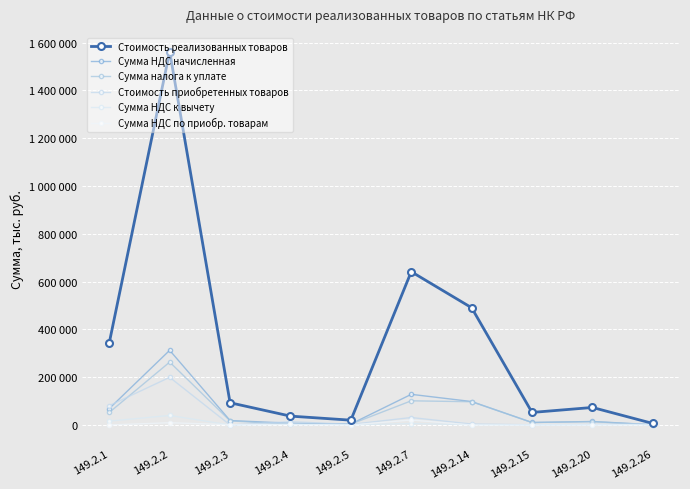

At which category is the sum across all series the highest?

149.2.2